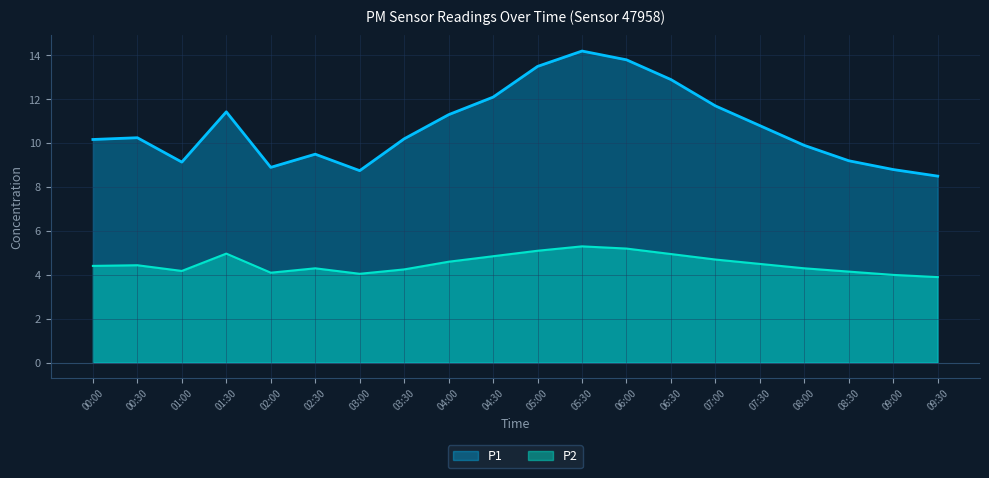

True or false: P2 and P1 intersect in this chart.

False